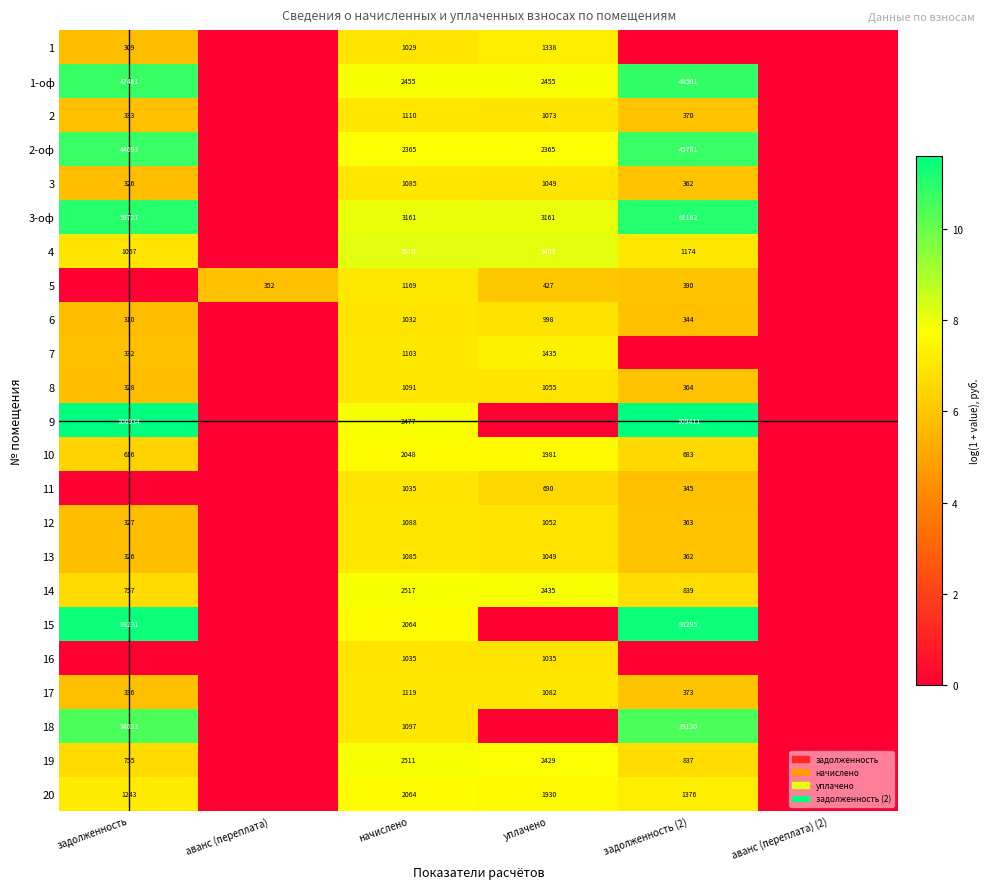

True or false: 6 has a value of 1611 at начислено.

False